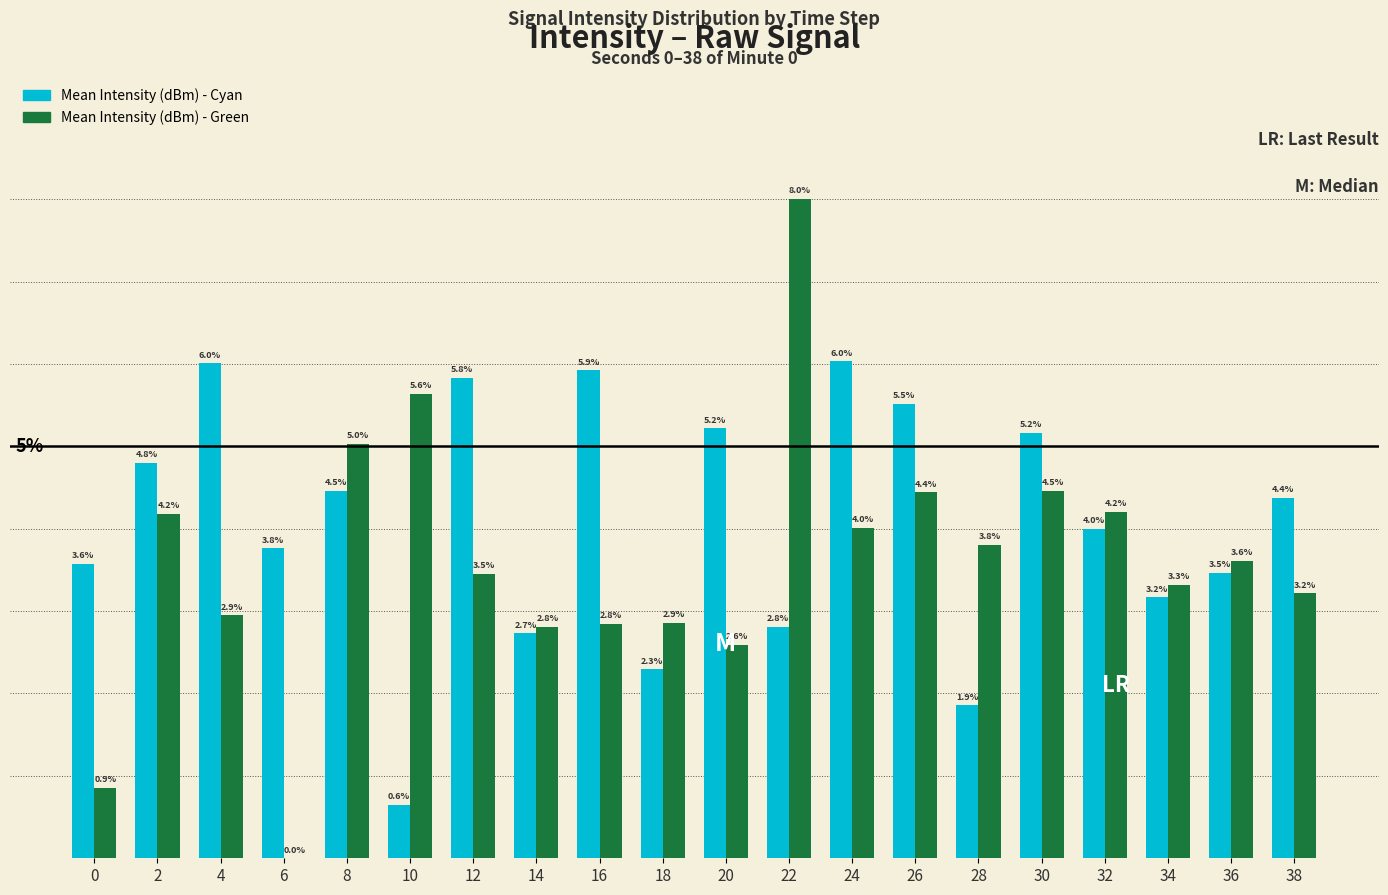

Which series has the largest total across all categories?

Mean Intensity (dBm) - Cyan